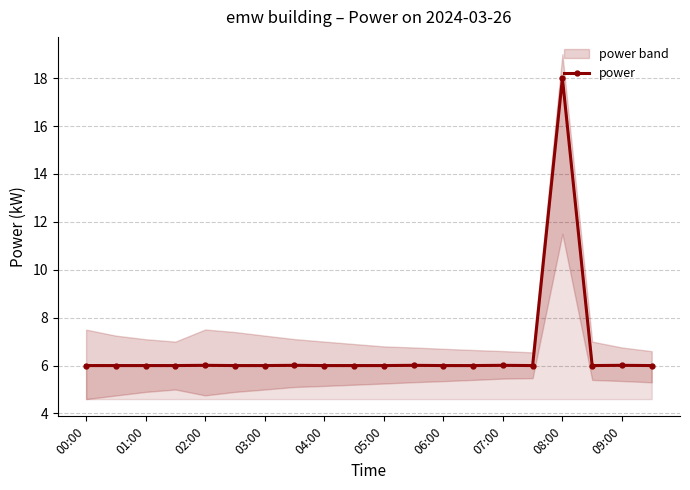

How many points are lower than both their immediate neighbors (excluding endpoints)?

2